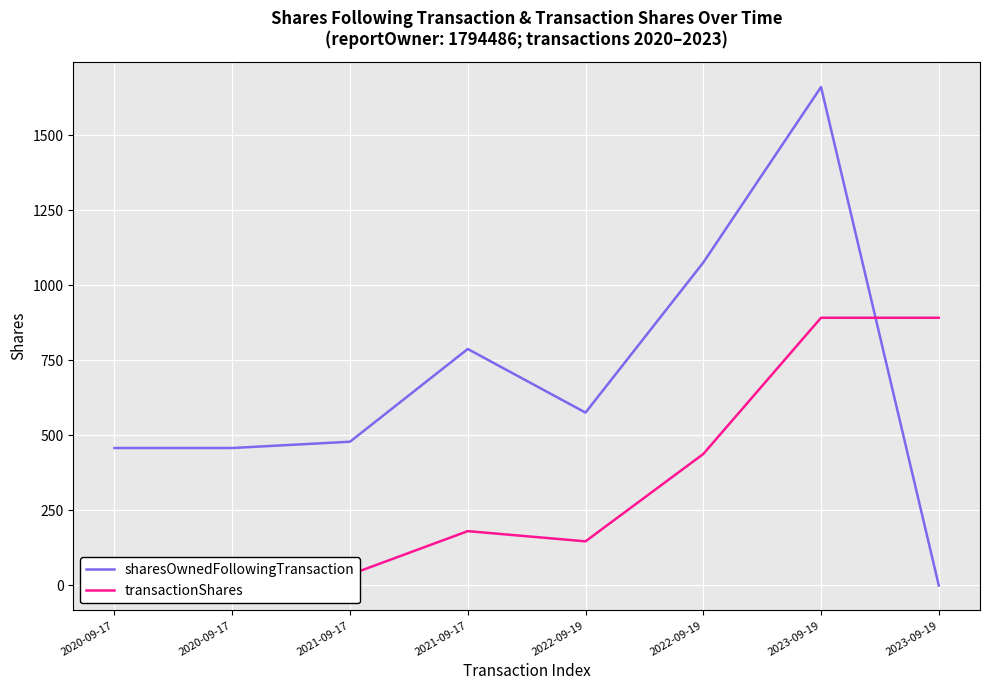

At which category does the chart reach its minimum across all series?

2023-09-19